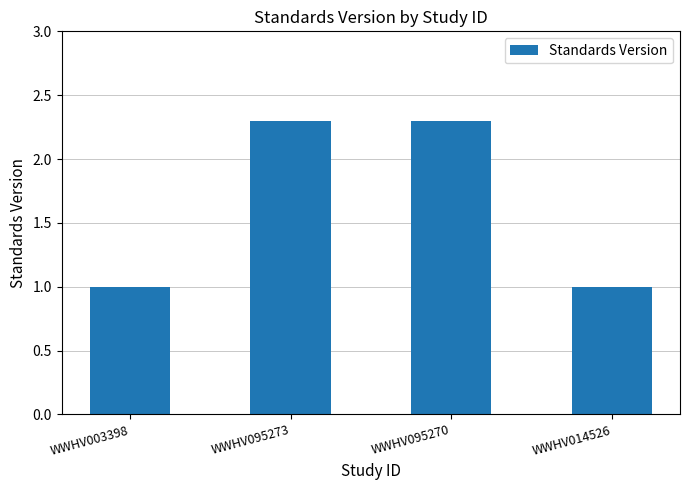

What position from the right is WWHV095270?

2